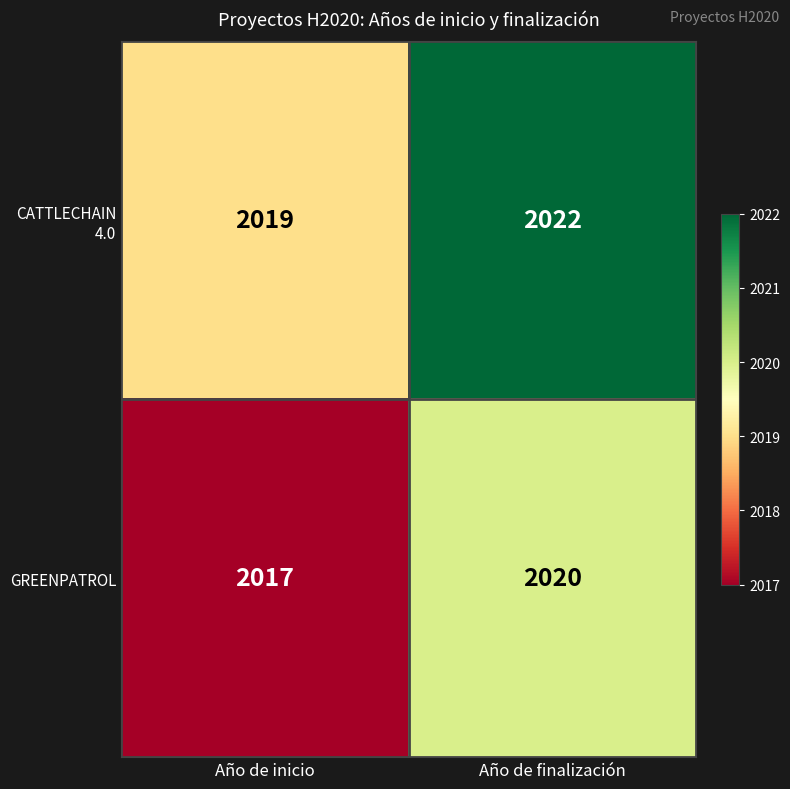

What value does the GREENPATROL series have at Año de inicio?

2017